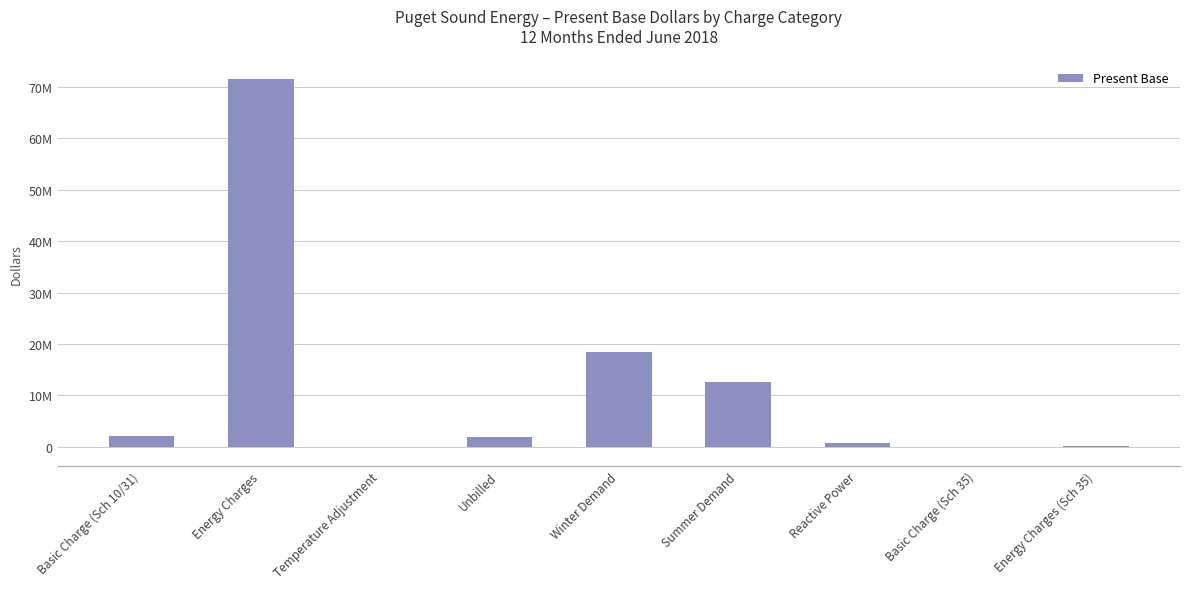

The value at Reactive Power is 712283. True or false?

True